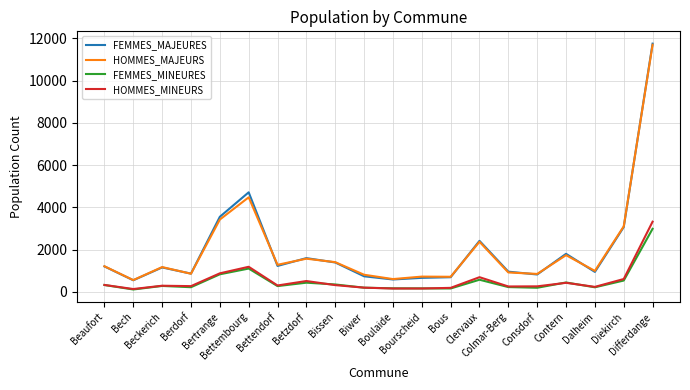

What is the greatest value displayed?

11748